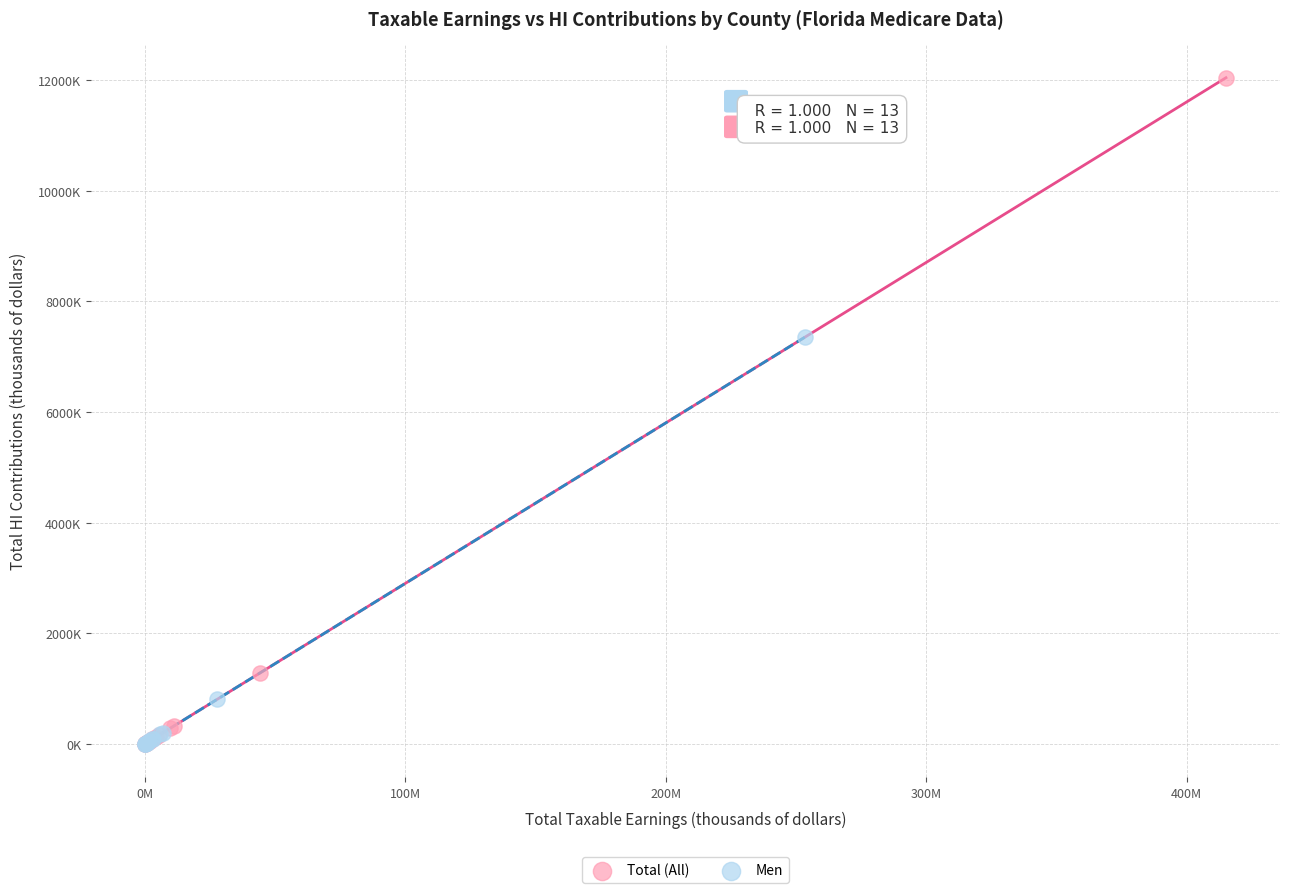

Which series contains the highest Y value?

Total (All)